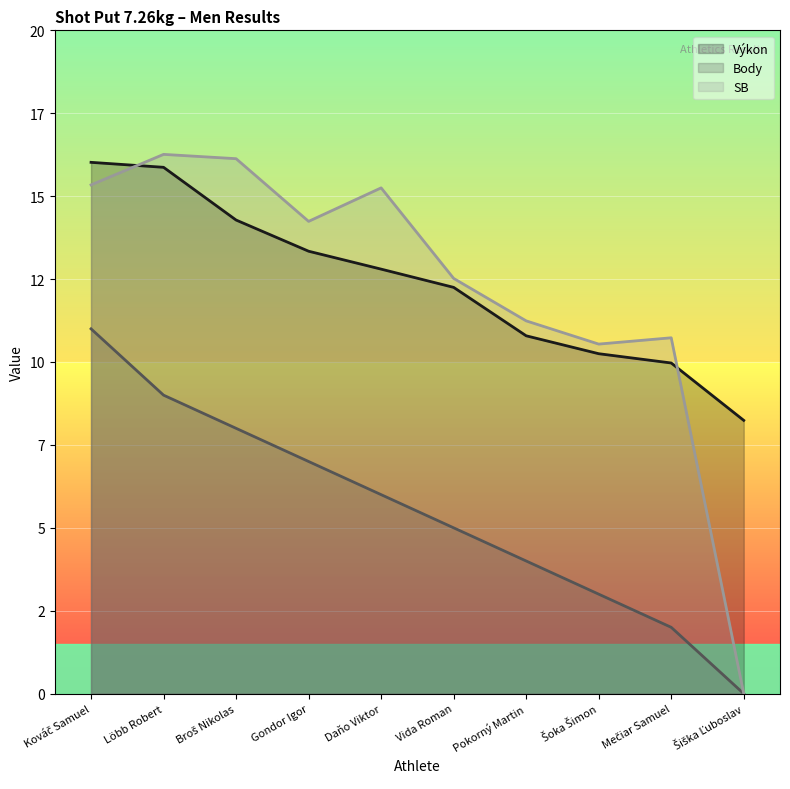

Does the chart display data point markers on the line(s)?

No